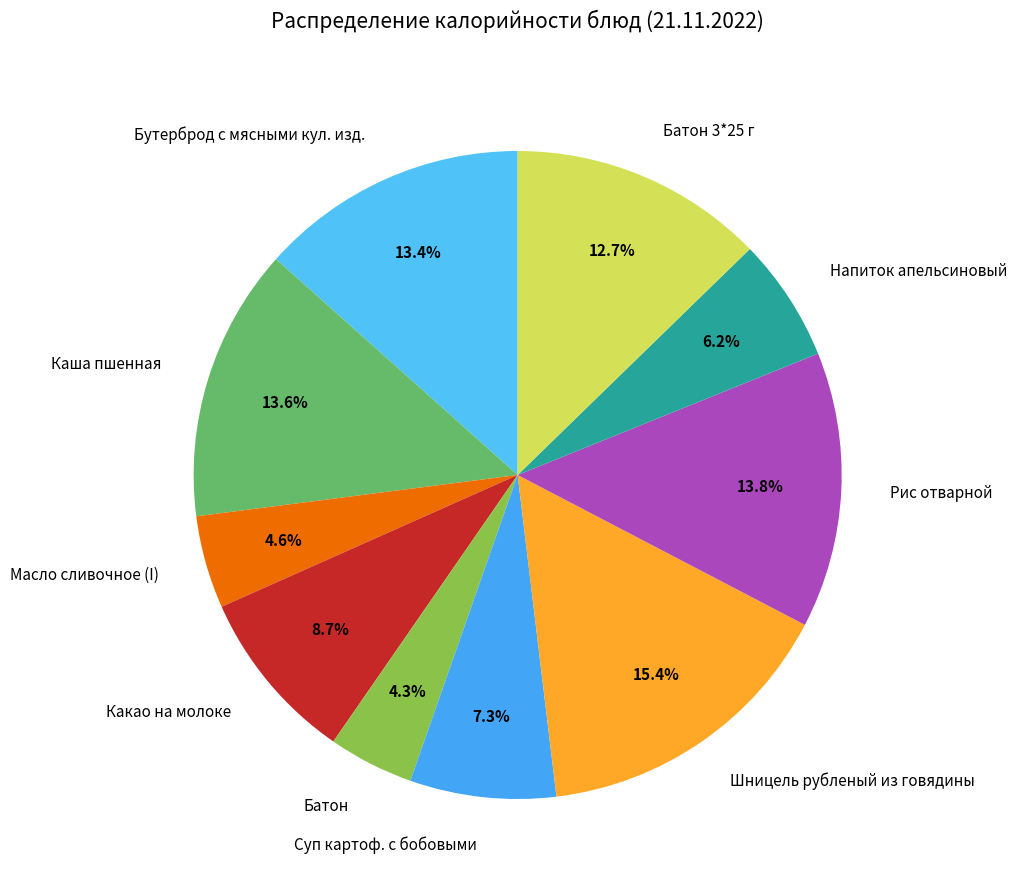

The Бутерброд с мясными кул. изд. slice represents 13% of the pie. True or false?

True